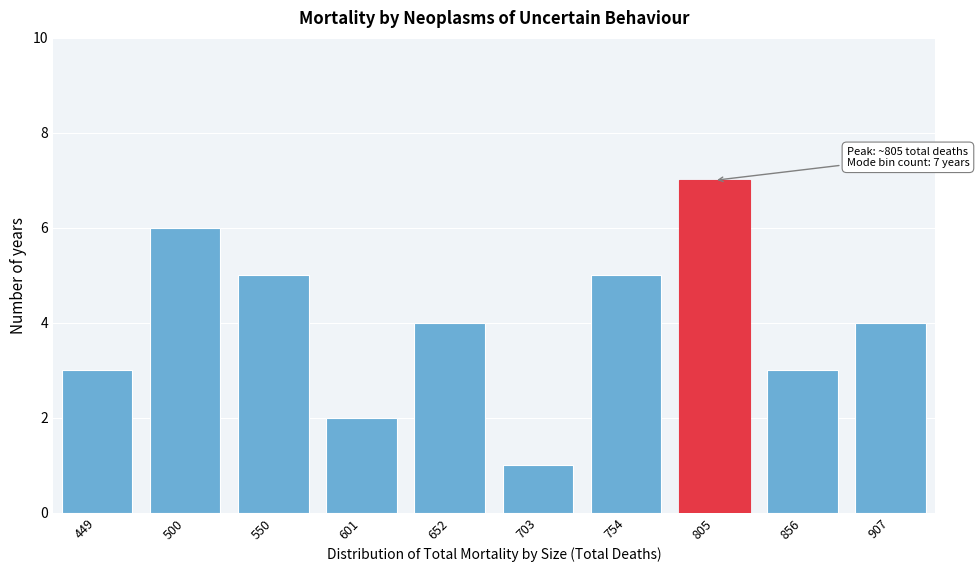

Reading right to left, extract all data points from this chart.

4	3	7	5	1	4	2	5	6	3